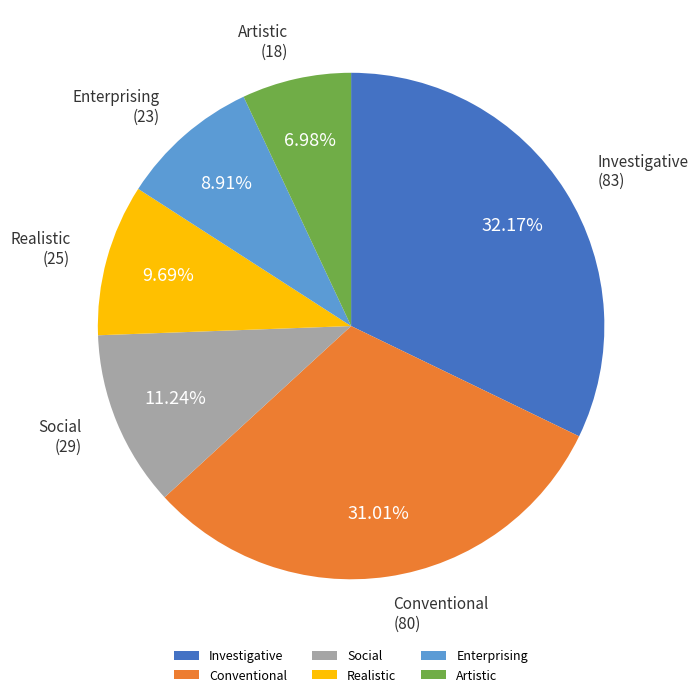

How many segments does this pie chart have?

6